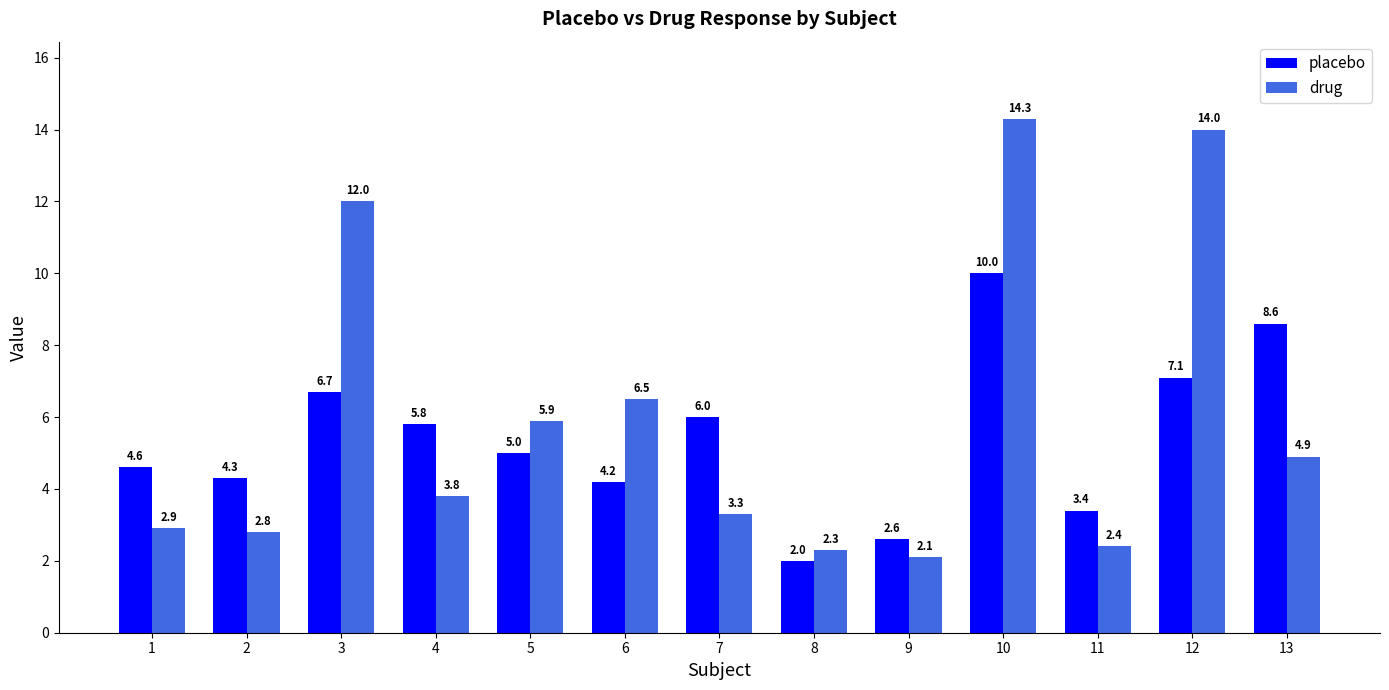

Rank the series by their average value, from lowest to highest.

placebo, drug